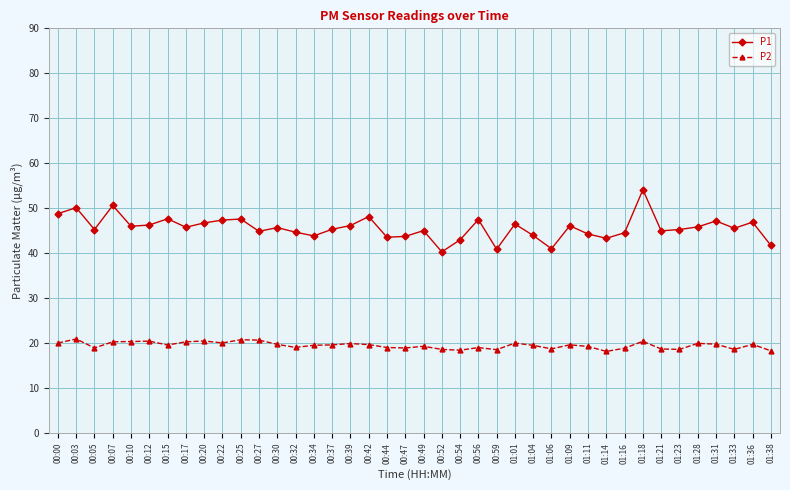

At which category does P1 reach its first local valley?

00:05